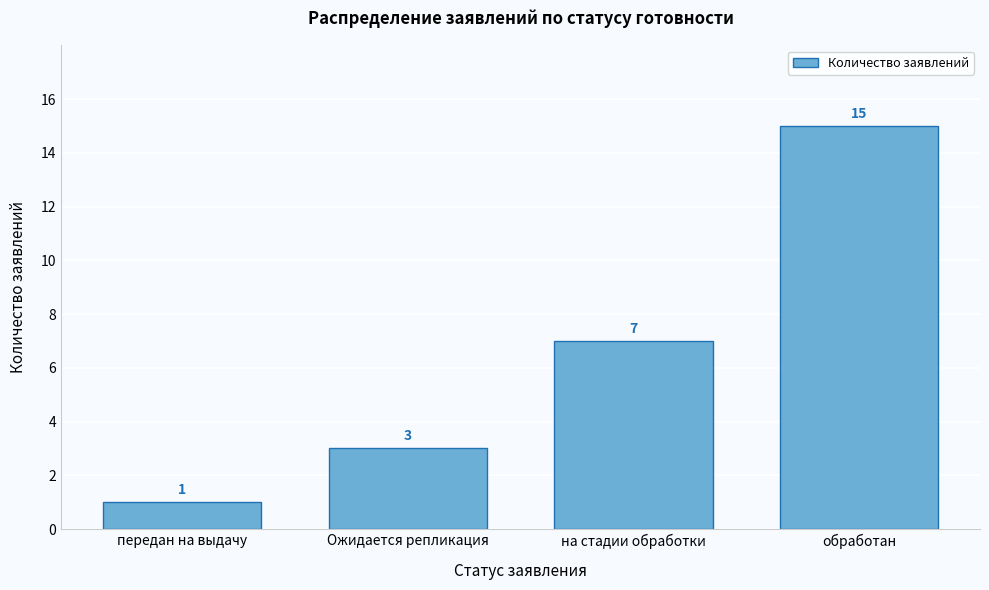

Reading left to right, extract all data points from this chart.

1	3	7	15